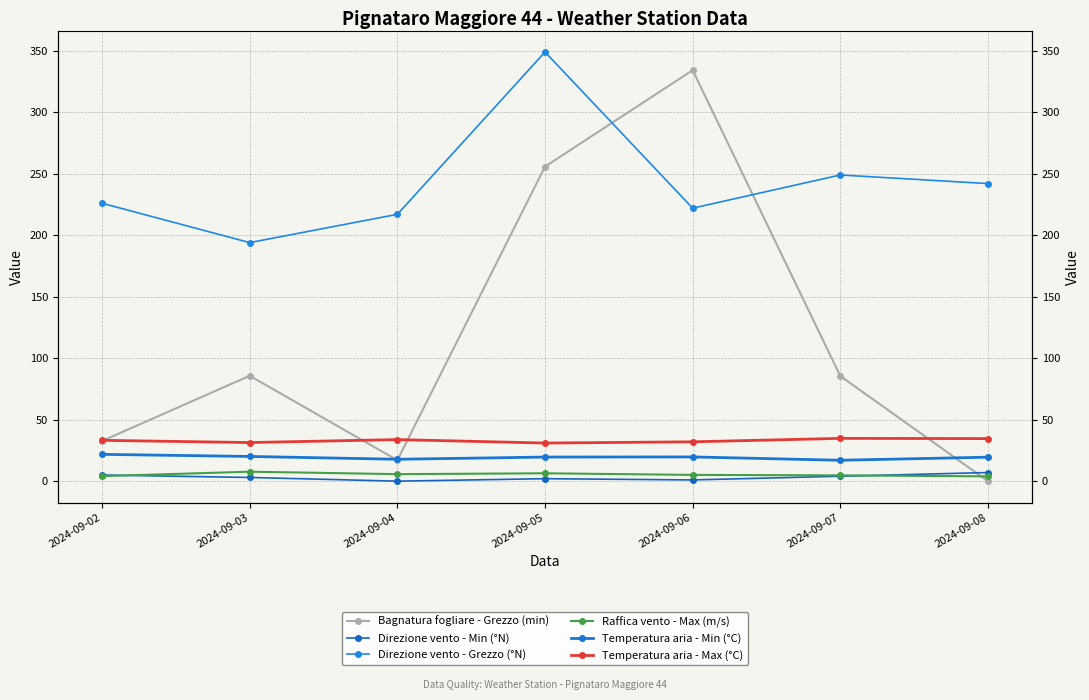

What is the total value across all series at 2024-09-04?

291.3